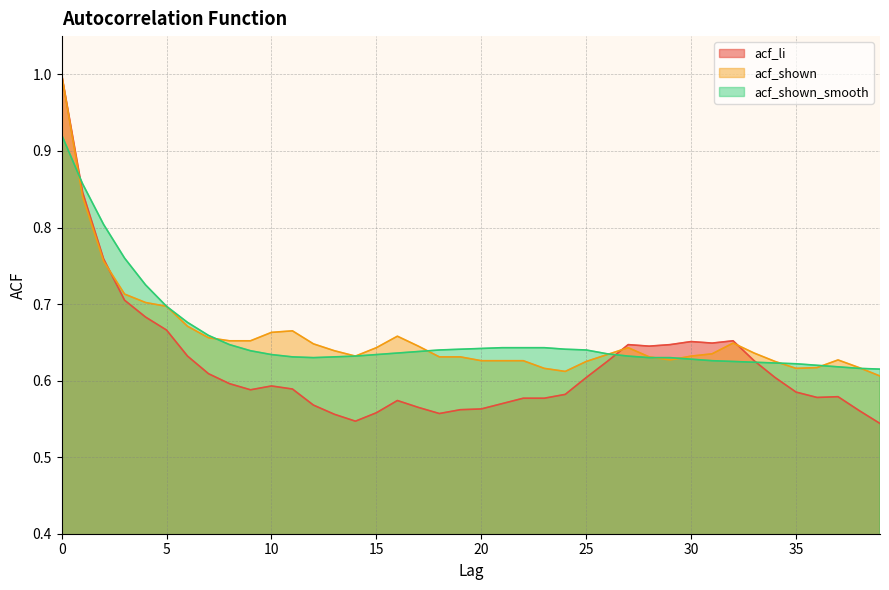

What is the greatest value displayed?

1.0